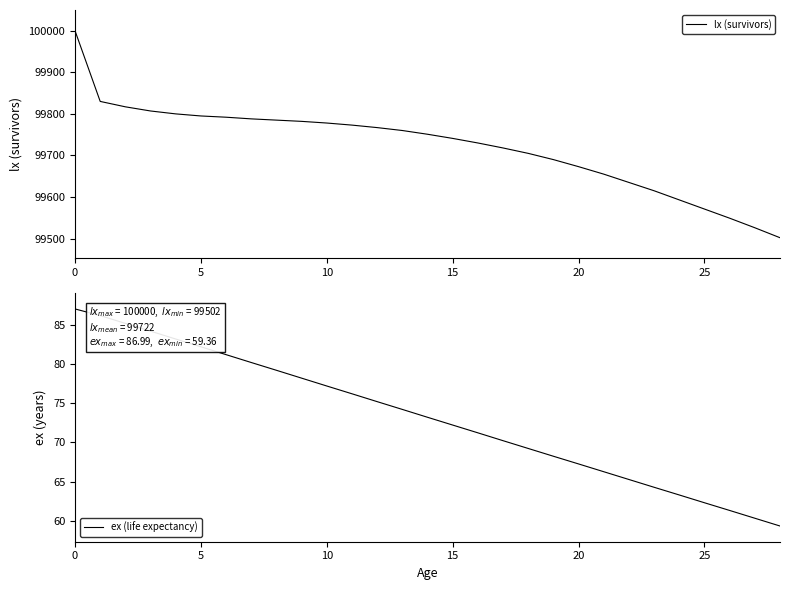

What is the label of the 8th point from the right?

21